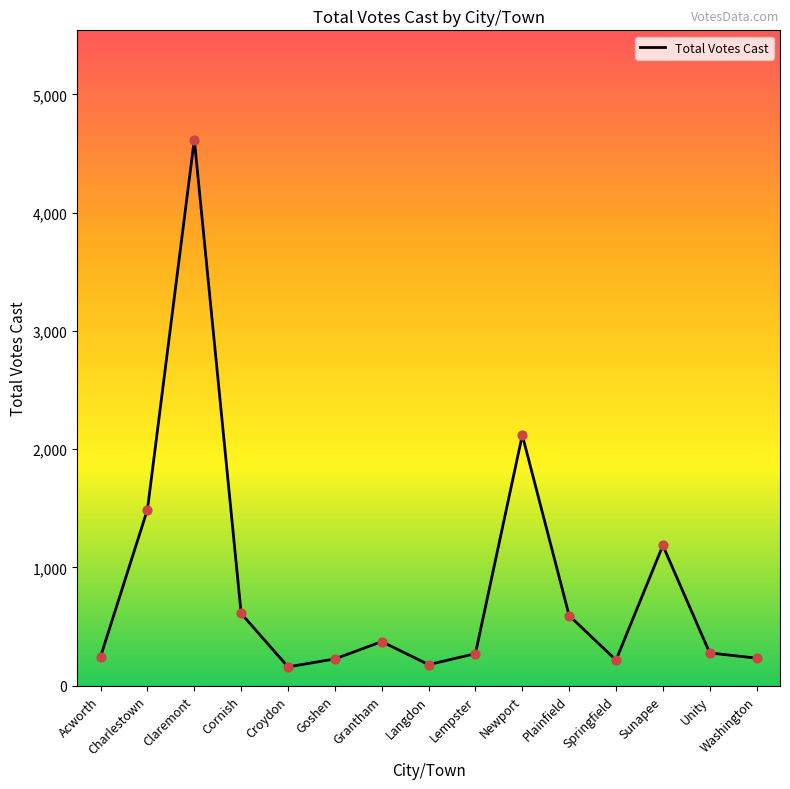

Between Claremont and Plainfield, which is larger?

Claremont